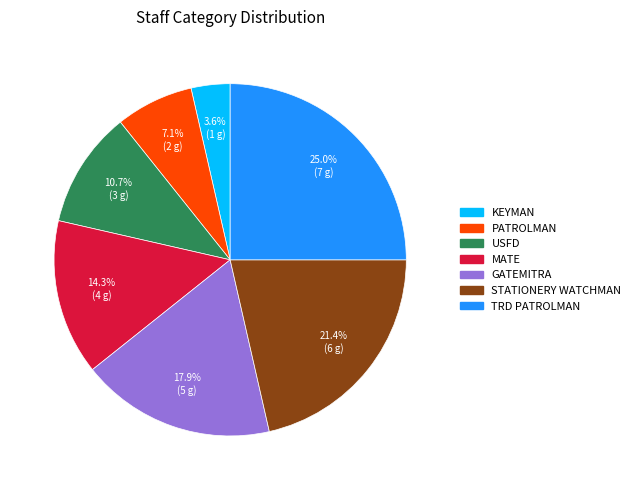

To the nearest percent, what is the difference between the largest and smallest slice percentages?

21%